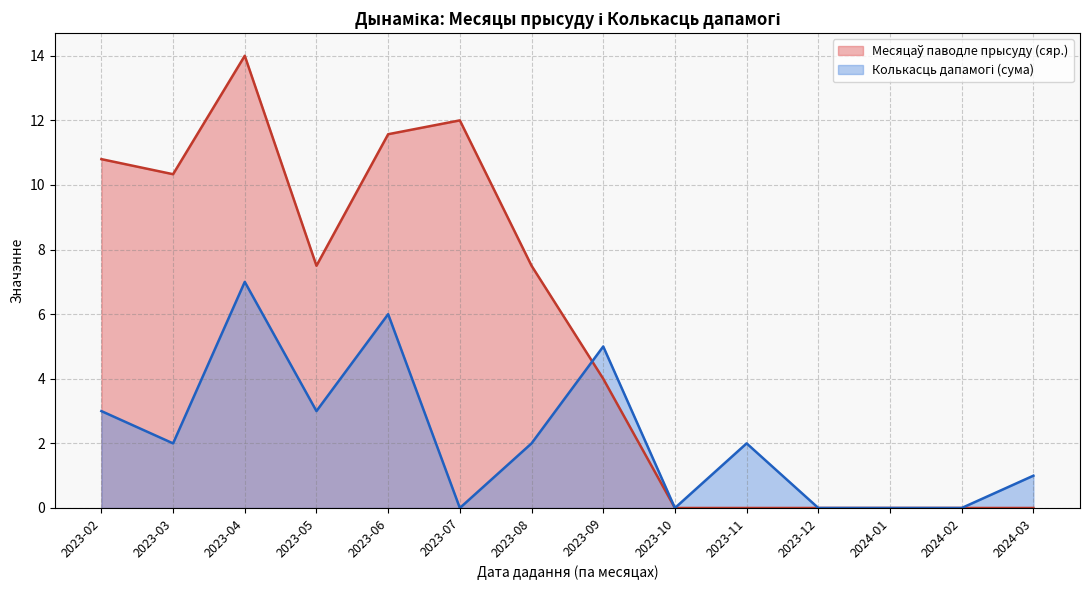

What is the maximum value shown in the chart?

14.0